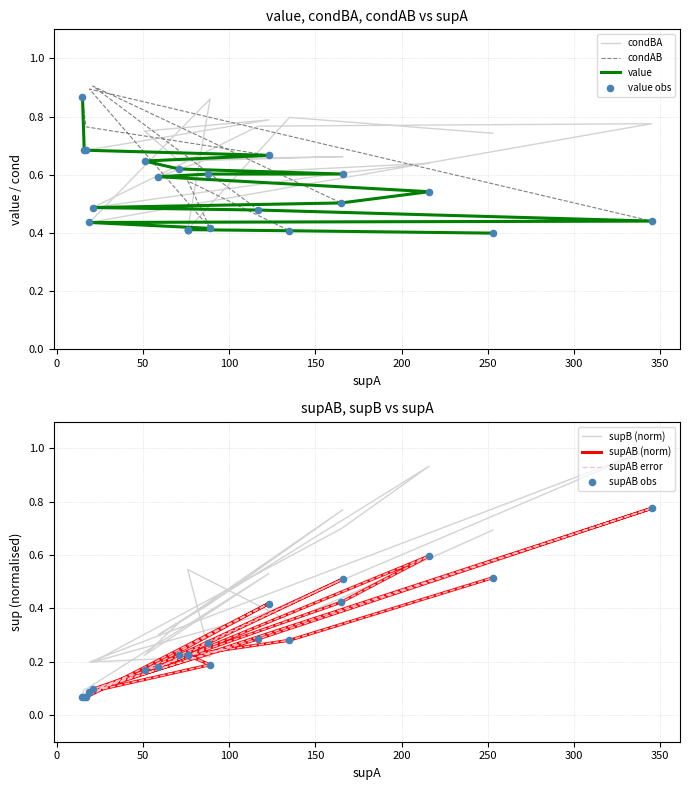

Which series contains the highest Y value?

supB